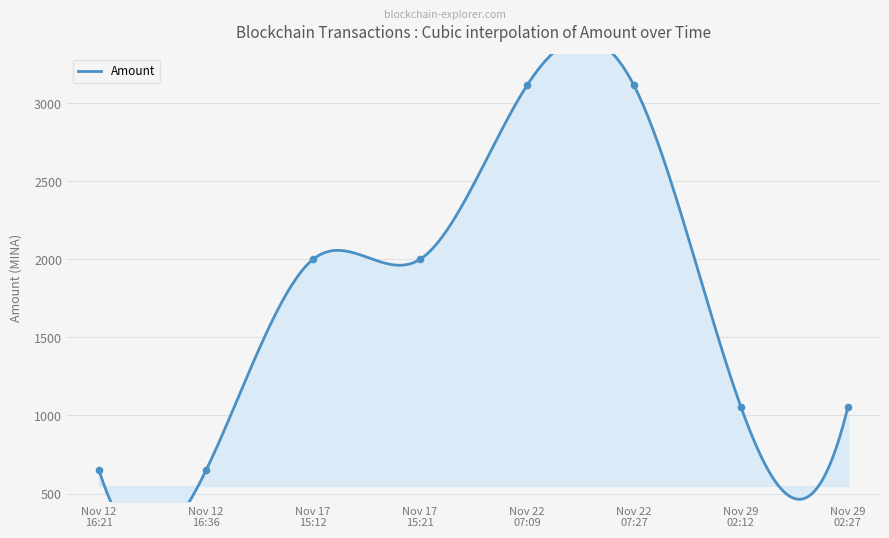

Which has a higher value, Nov 12 16:21 or Nov 29 02:12?

Nov 29 02:12